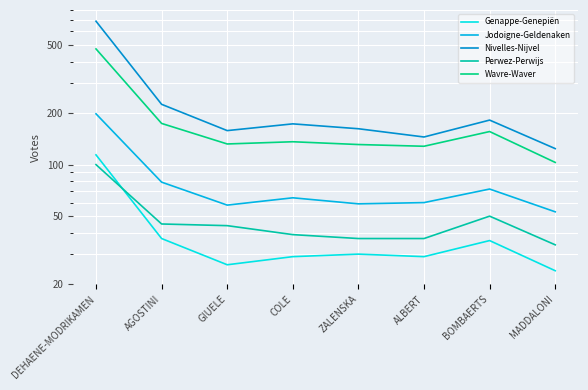

Reading right to left, what are all the values shown in this chart?

Genappe-Genepiën: 24	36	29	30	29	26	37	114
Jodoigne-Geldenaken: 53	72	60	59	64	58	79	198
Nivelles-Nijvel: 124	182	145	162	173	158	225	688
Perwez-Perwijs: 34	50	37	37	39	44	45	100
Wavre-Waver: 103	156	128	131	136	132	174	474